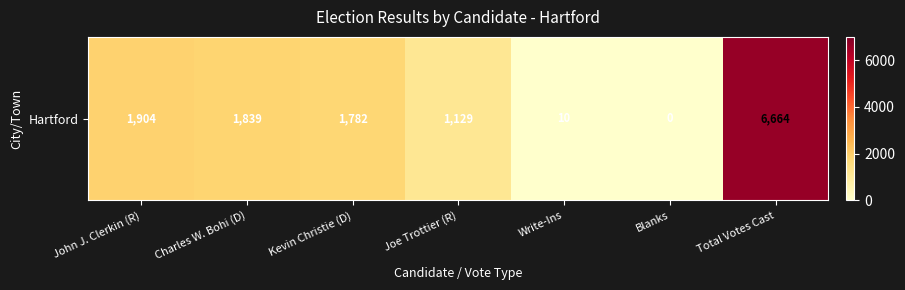

Which label corresponds to the largest value in the chart?

Total Votes Cast